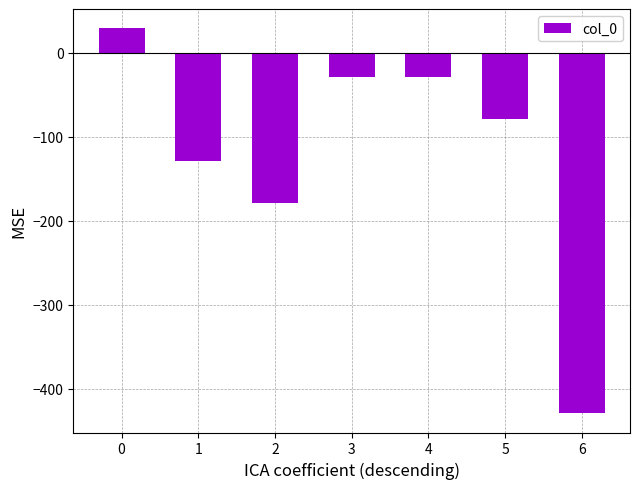

Count the number of data series in this chart.

1